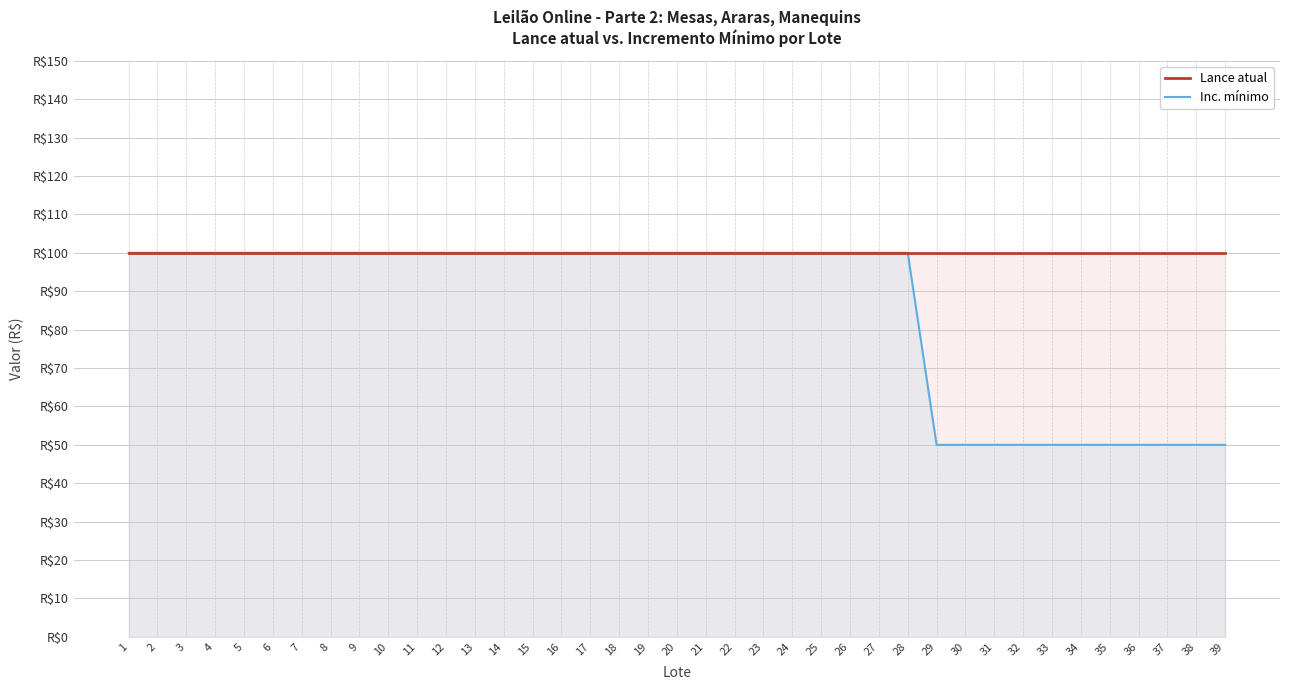

What is the sum of the Inc. mínimo values at 12 and 32?

150